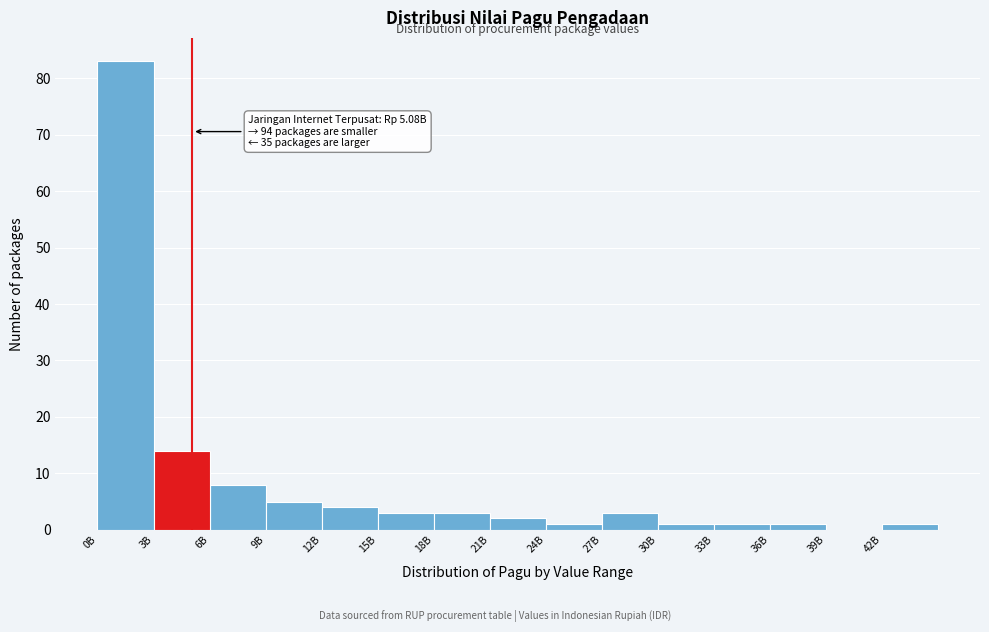

Reading right to left, list all the values displayed in this chart.

42B=1	39B=0	36B=1	33B=1	30B=1	27B=3	24B=1	21B=2	18B=3	15B=3	12B=4	9B=5	6B=8	3B=14	0B=83